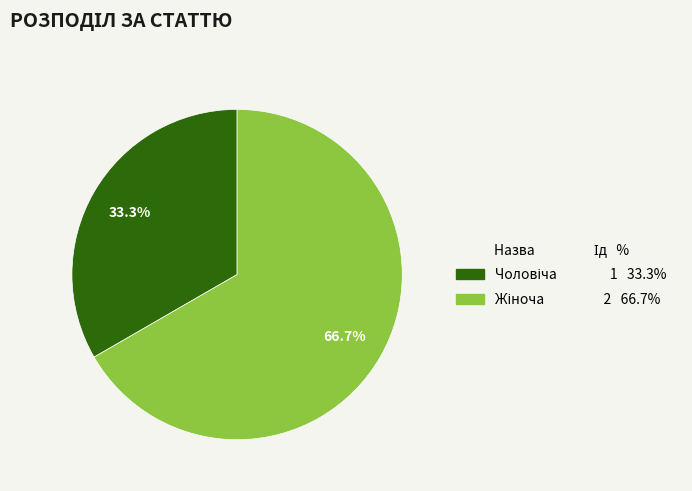

Is there a majority slice in this chart?

Yes